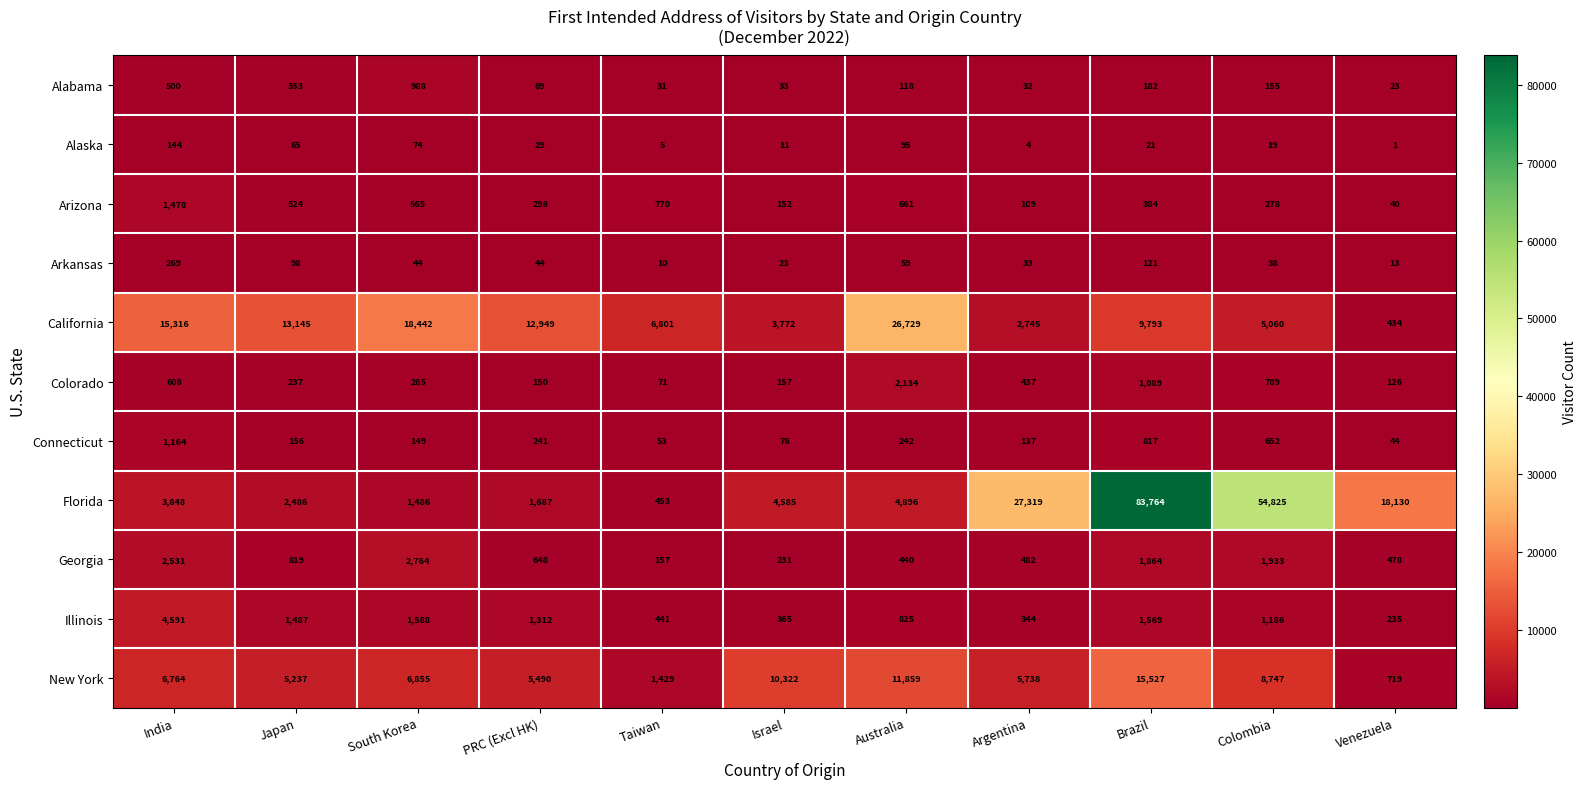

Which series has the widest spread of values?

Florida